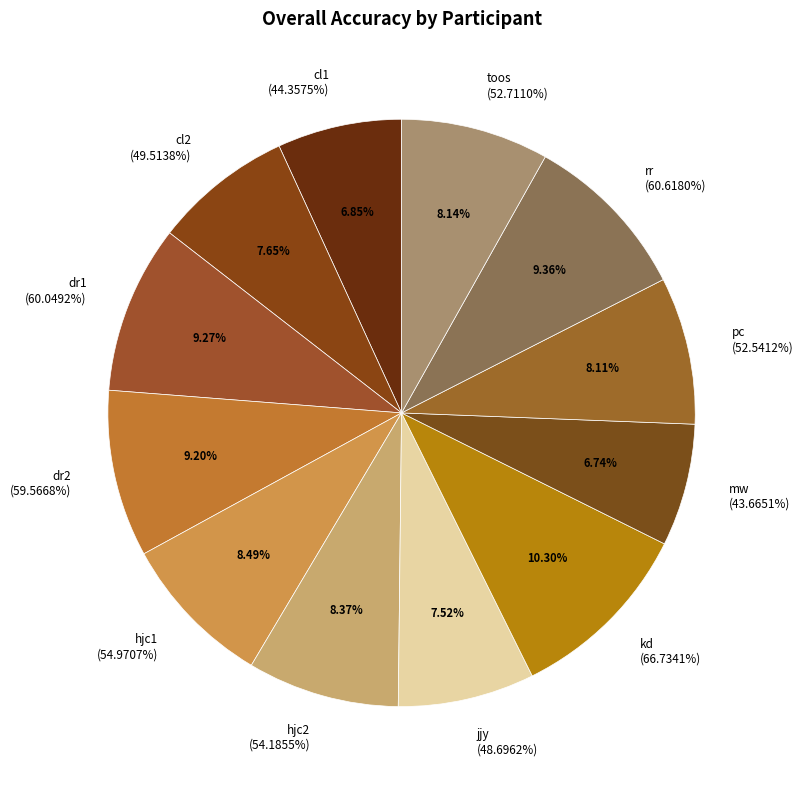

To the nearest percent, what portion does toos represent?

8%